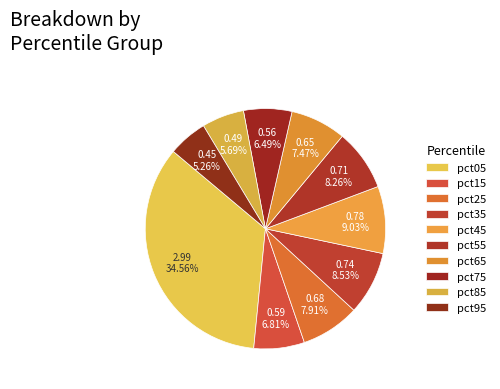

Is pct95 the majority of the pie?

No